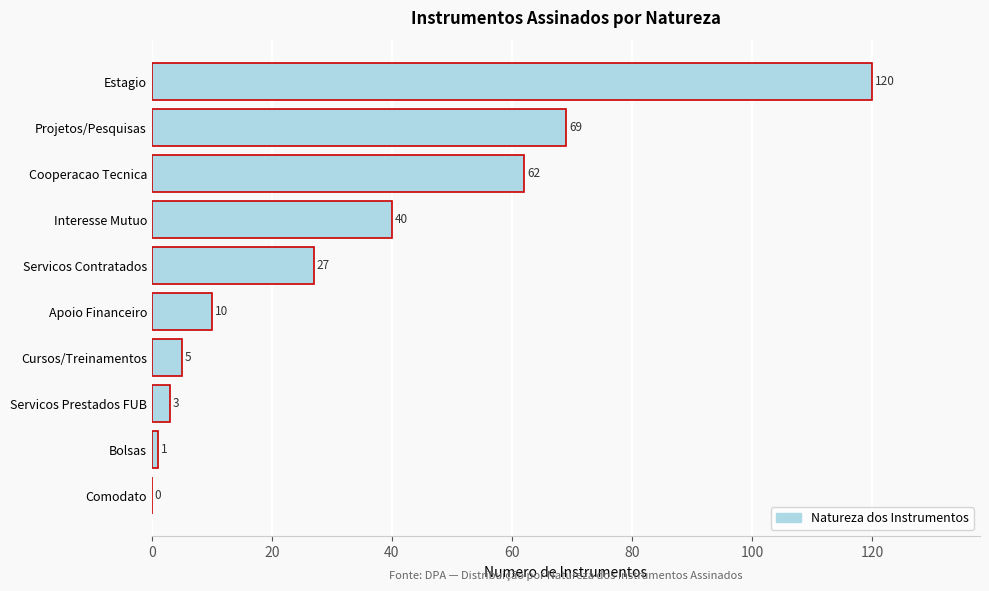

Reading bottom to top, list all the values displayed in this chart.

Comodato=0	Bolsas=1	Servicos Prestados FUB=3	Cursos/Treinamentos=5	Apoio Financeiro=10	Servicos Contratados=27	Interesse Mutuo=40	Cooperacao Tecnica=62	Projetos/Pesquisas=69	Estagio=120